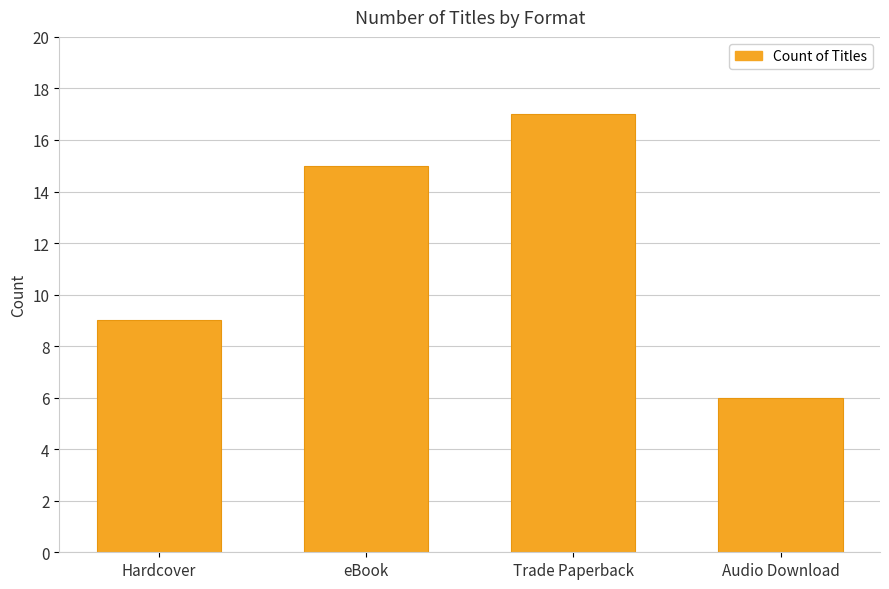

Reading left to right, list all the values displayed in this chart.

9	15	17	6